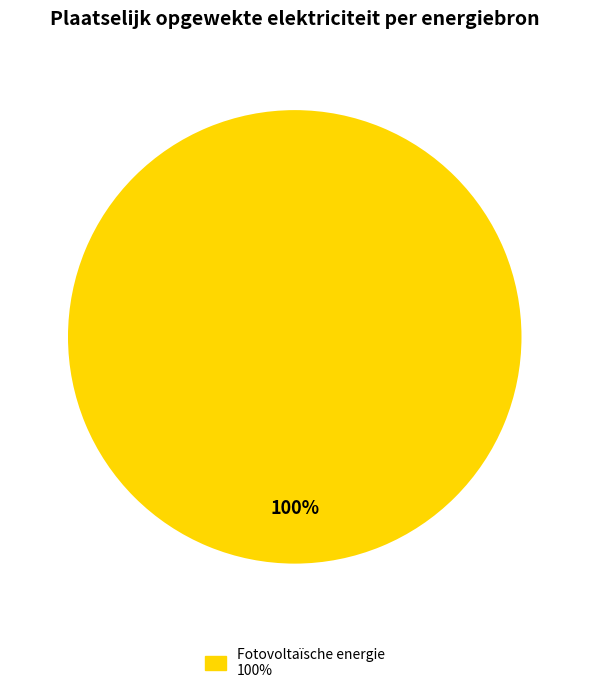

Does any single category account for the majority?

Yes